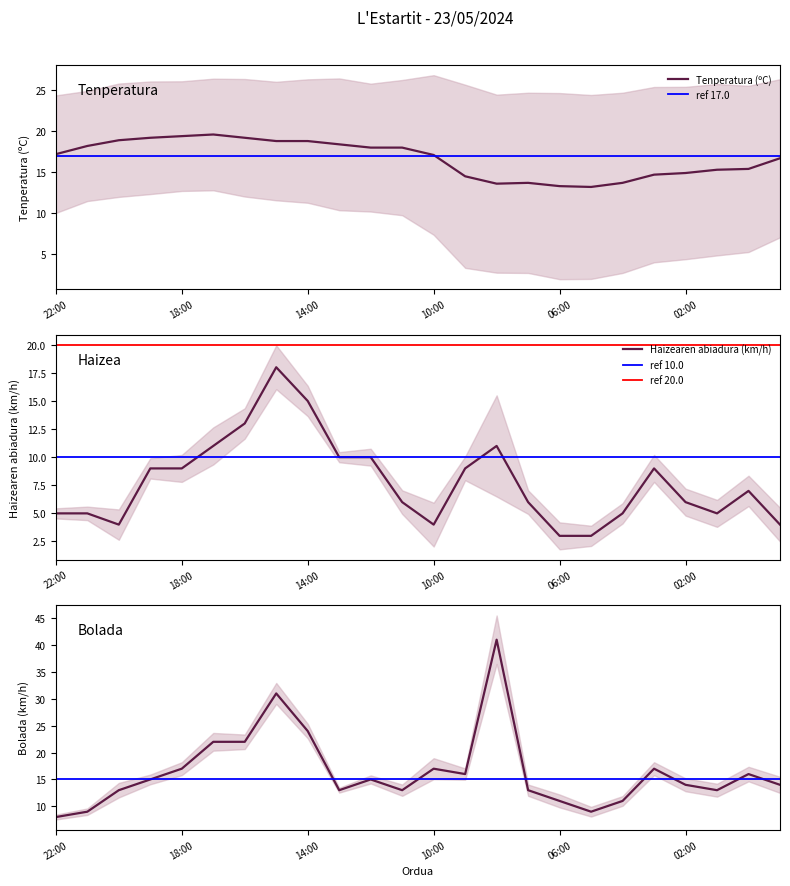

What is the label of the 10th point from the left?

13:00